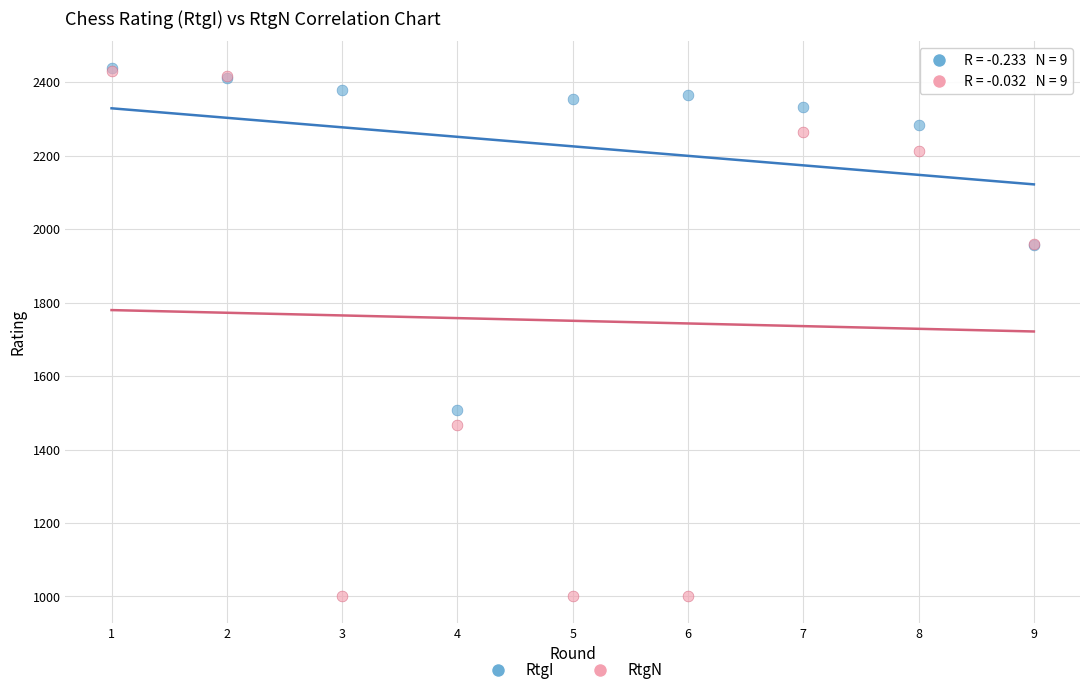

In the RtgN series, what Y value is closest to 1716?

1961